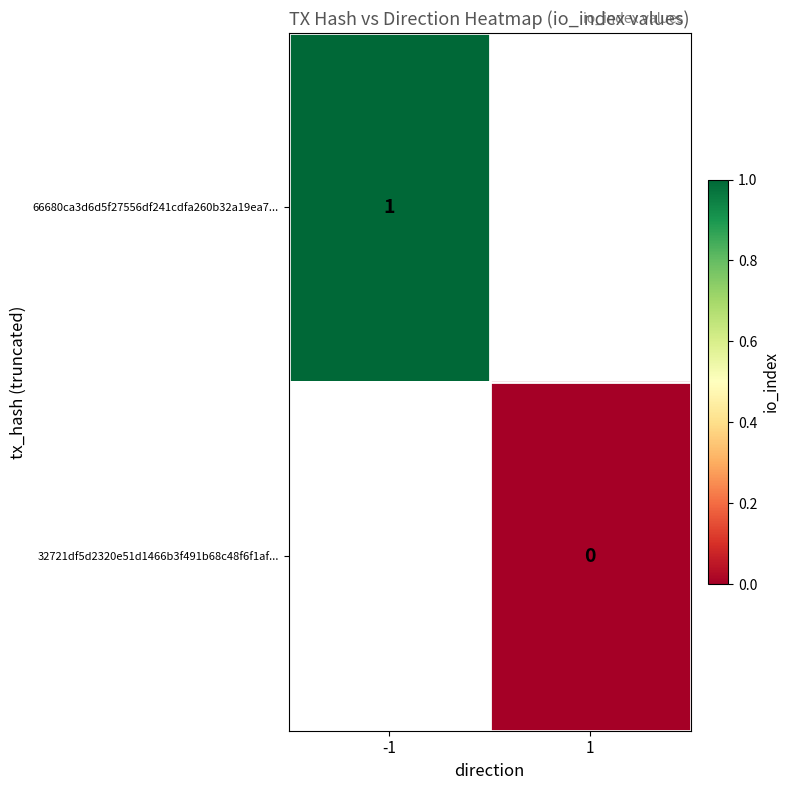

Is it true that 66680ca3d6d5f27556df241cdfa260b32a19ea7... equals 1 at -1?

True